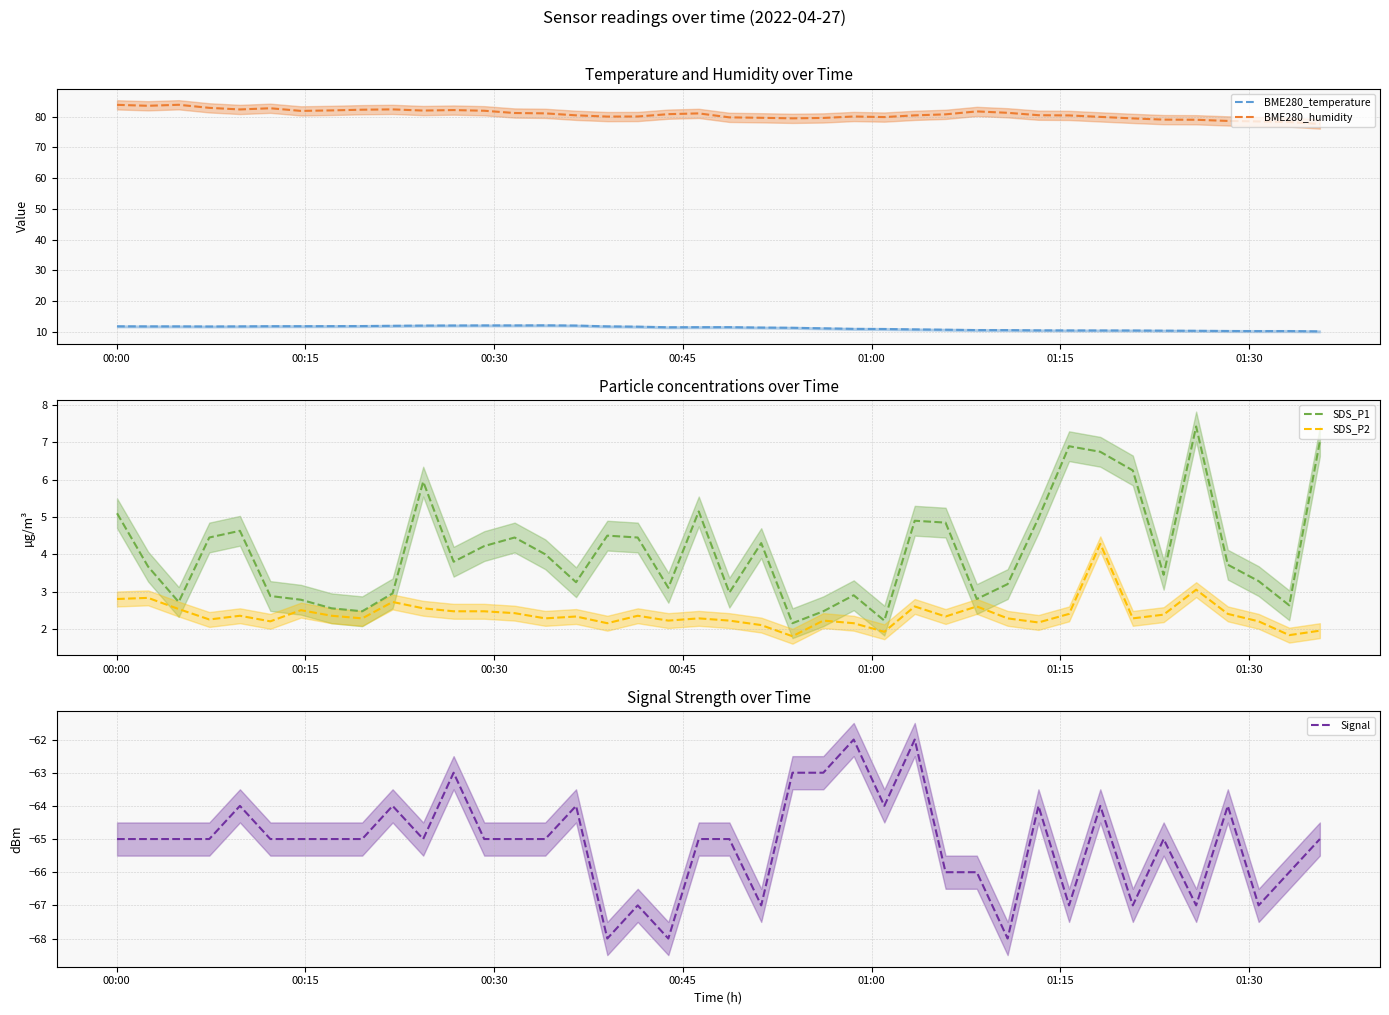

True or false: BME280_temperature and BME280_humidity intersect in this chart.

False